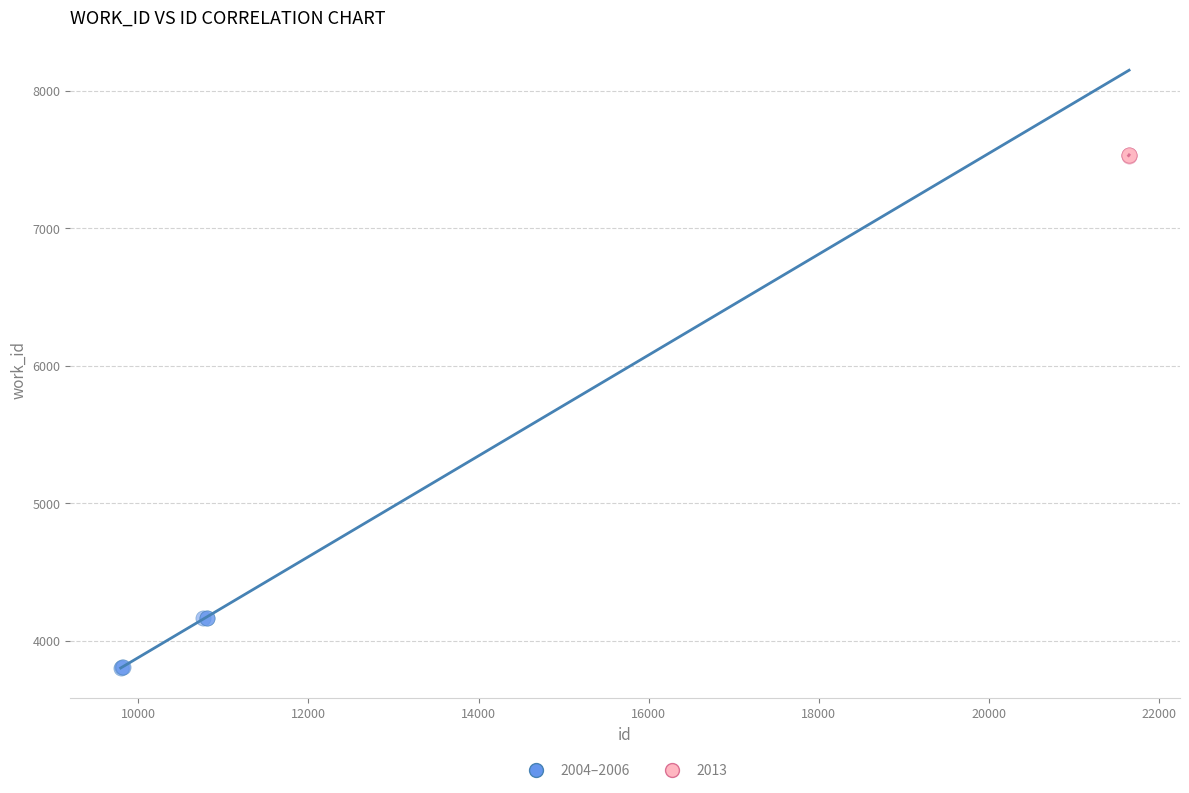

Which series reaches the minimum Y coordinate?

2004–2006